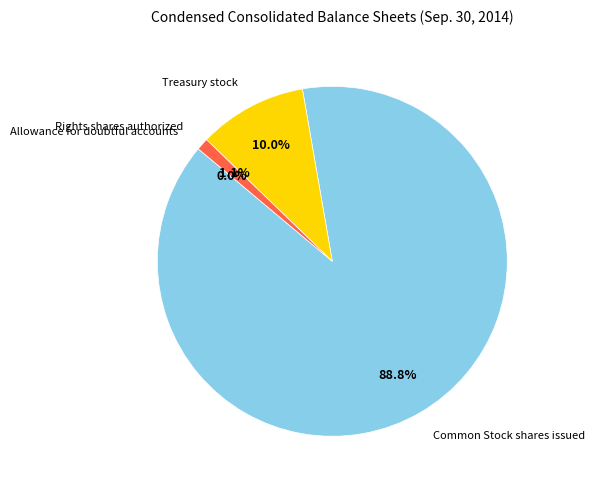

Is there any slice that represents more than half of the pie?

Yes